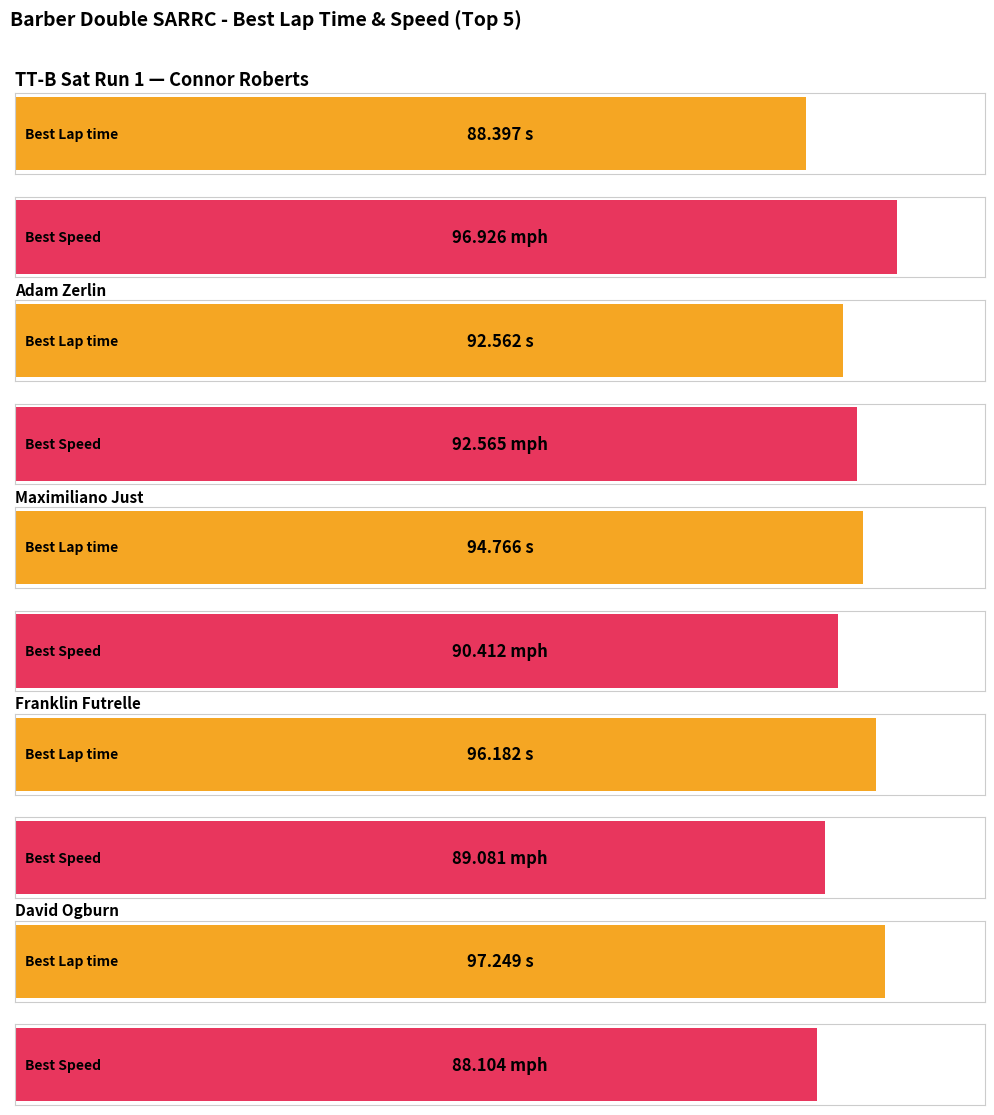

The value of Best Lap time at Adam Zerlin is 132.6. True or false?

False